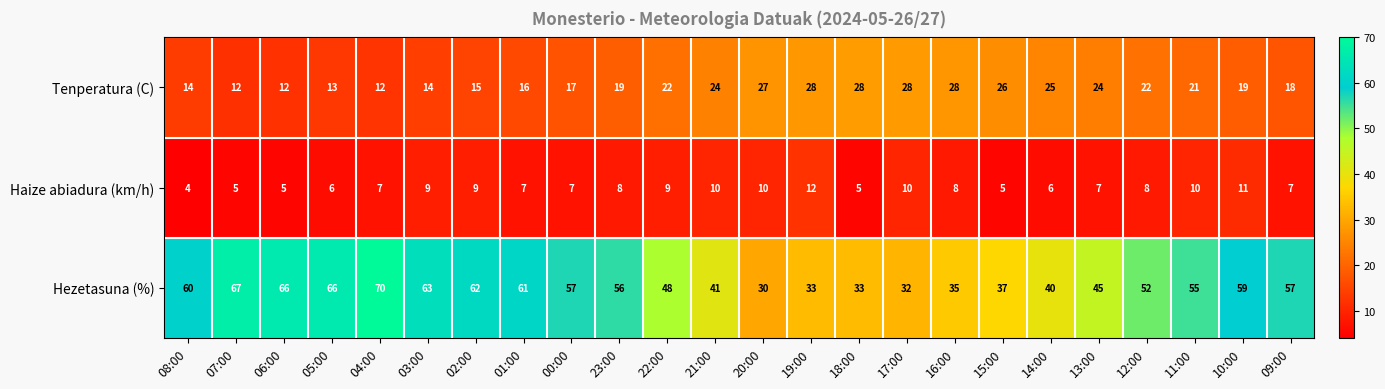

What is the sum of the Haize abiadura (km/h) values at 06:00 and 22:00?

14